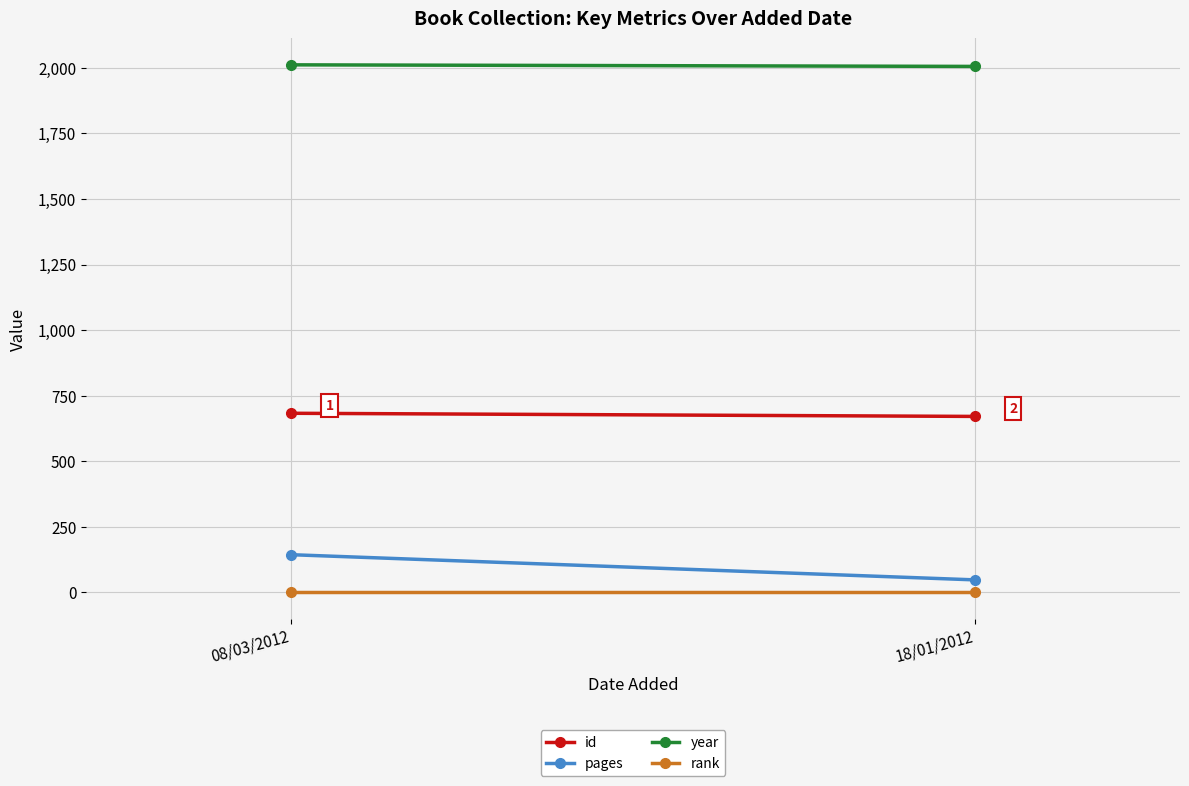

What is the greatest value displayed?

2011